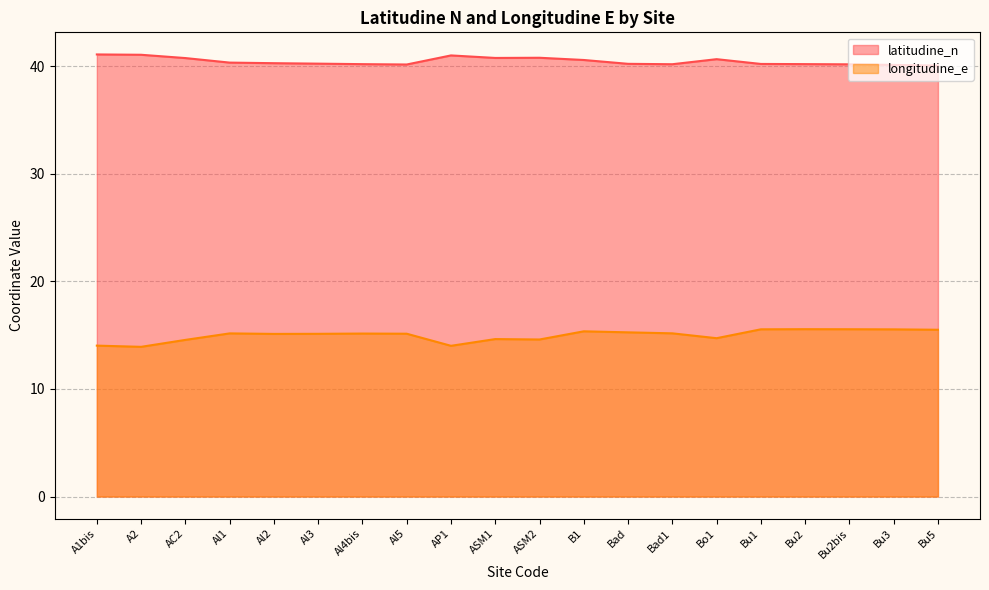

Is it true that longitudine_e equals 7.9 at Bu3?

False